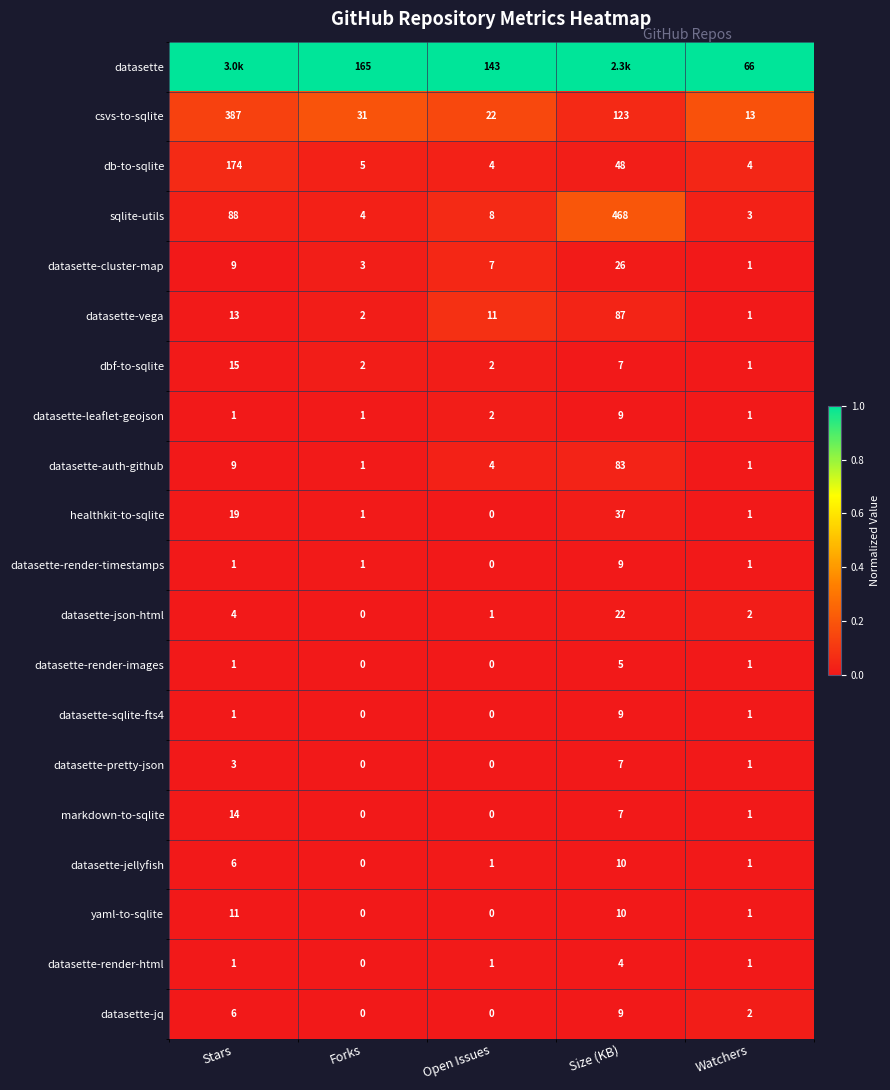

At how many categories does at least one series exceed 0?

5